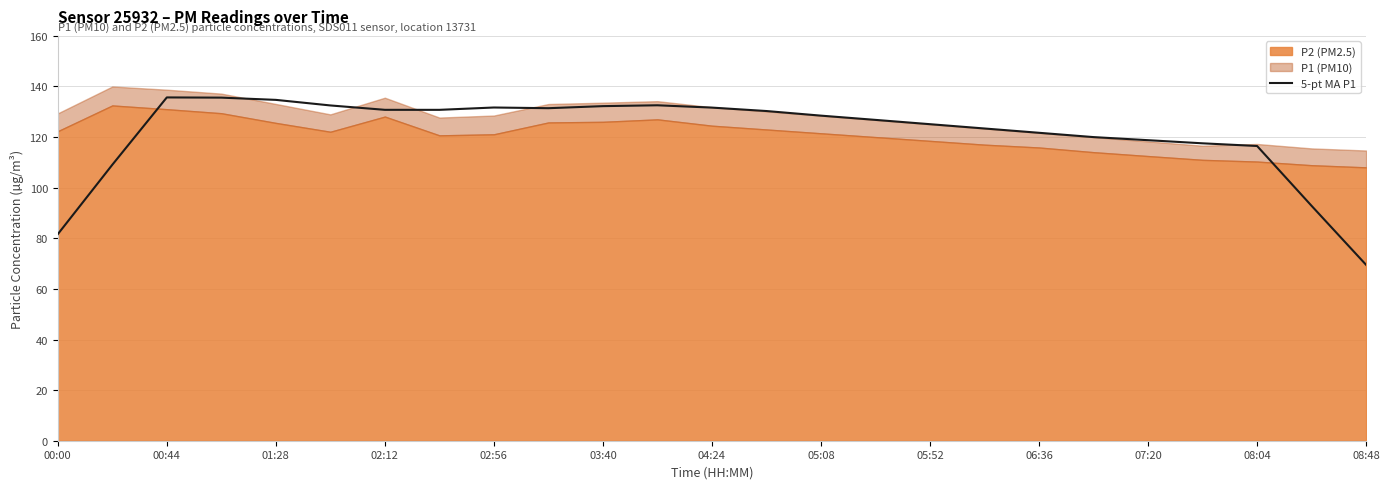

True or false: the data has more than 0 interior local peaks.

True